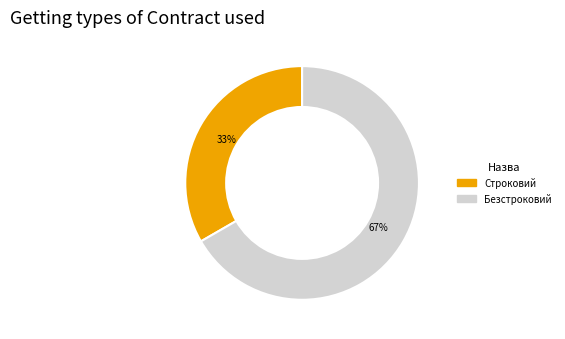

To the nearest percent, what portion does Строковий represent?

33%